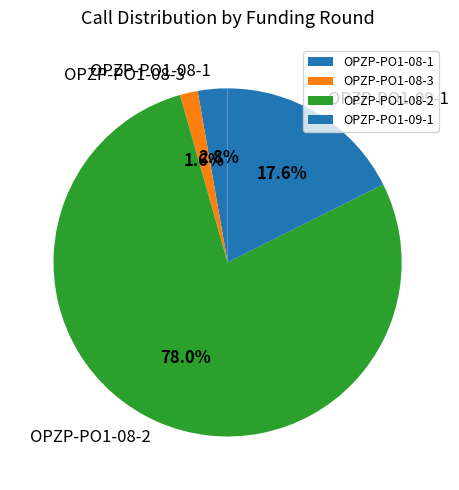

To the nearest percent, what is the average slice percentage?

25%